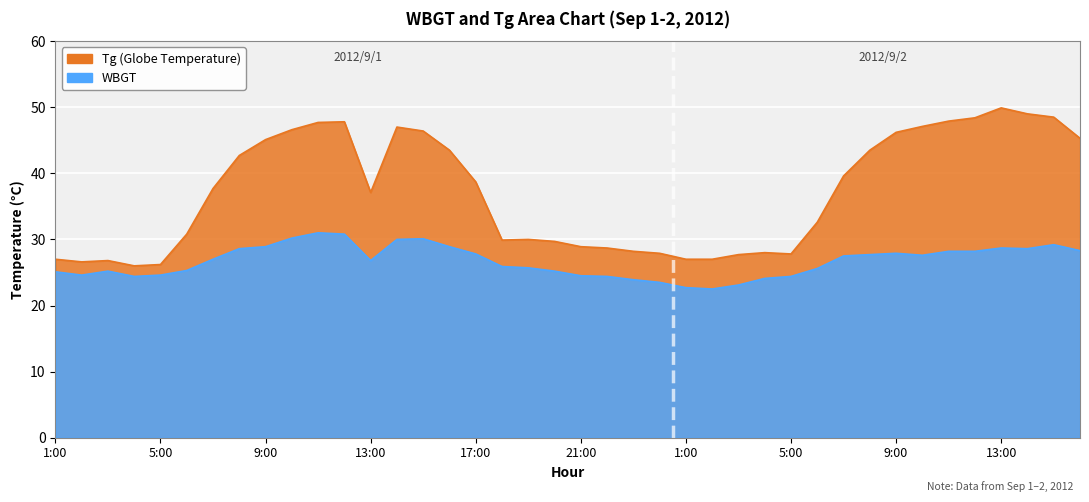

What is the total value across all series at 12:00?

78.6